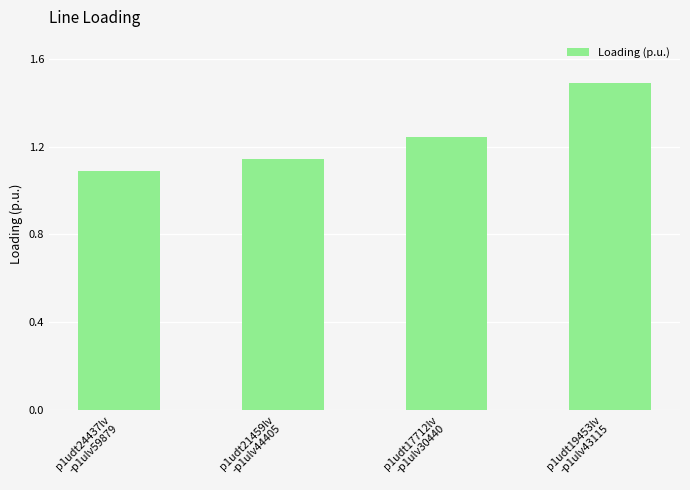

Which category has the highest value across all series?

p1udt19453lv
-p1ulv43115